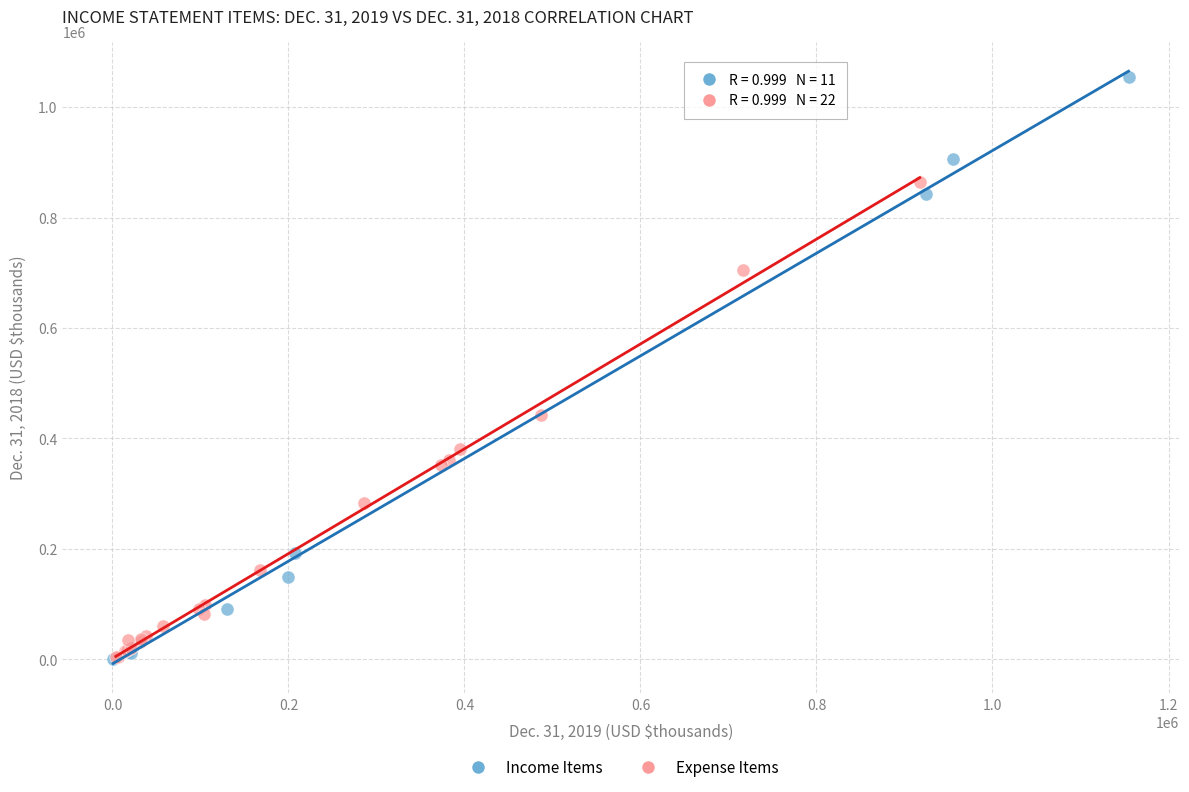

Which series has the largest Y range (max minus min)?

Income Items